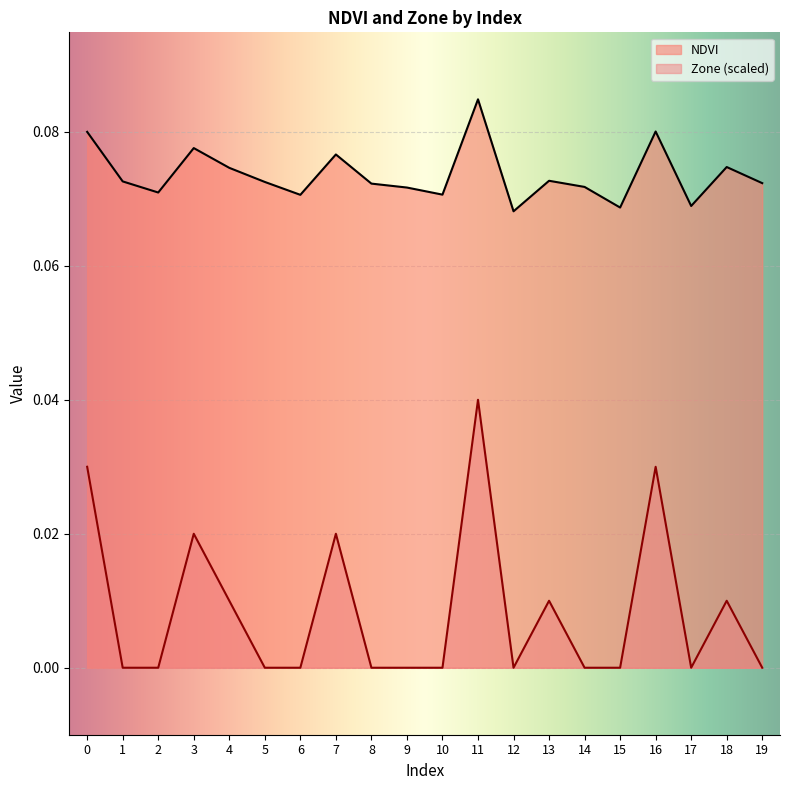

At which label is NDVI closest to 0?

12